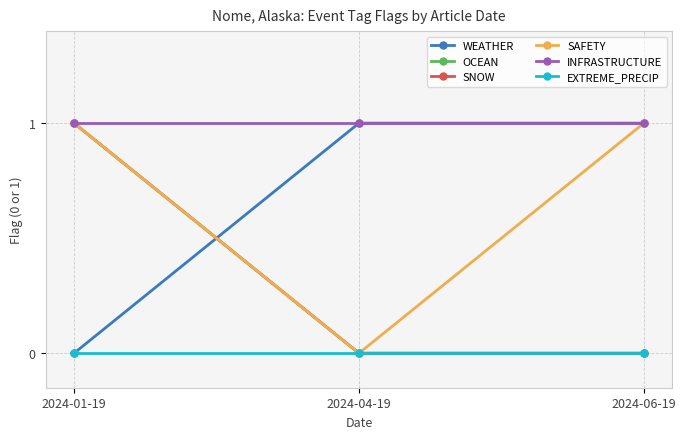

How many lines are shown in the chart?

6